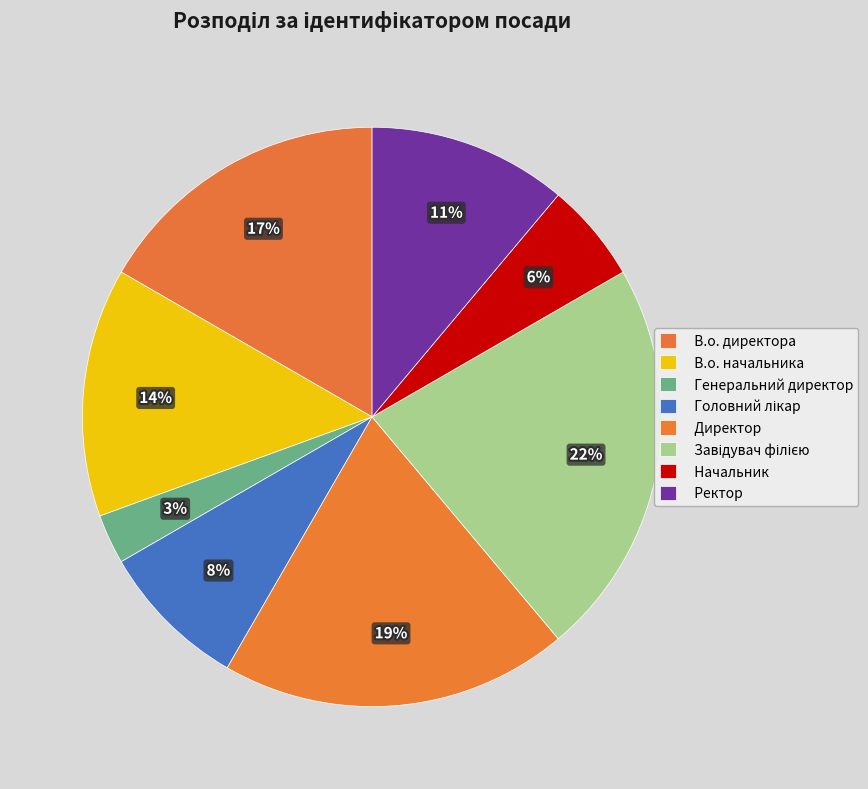

Which category has the biggest portion of the pie?

Завідувач філією